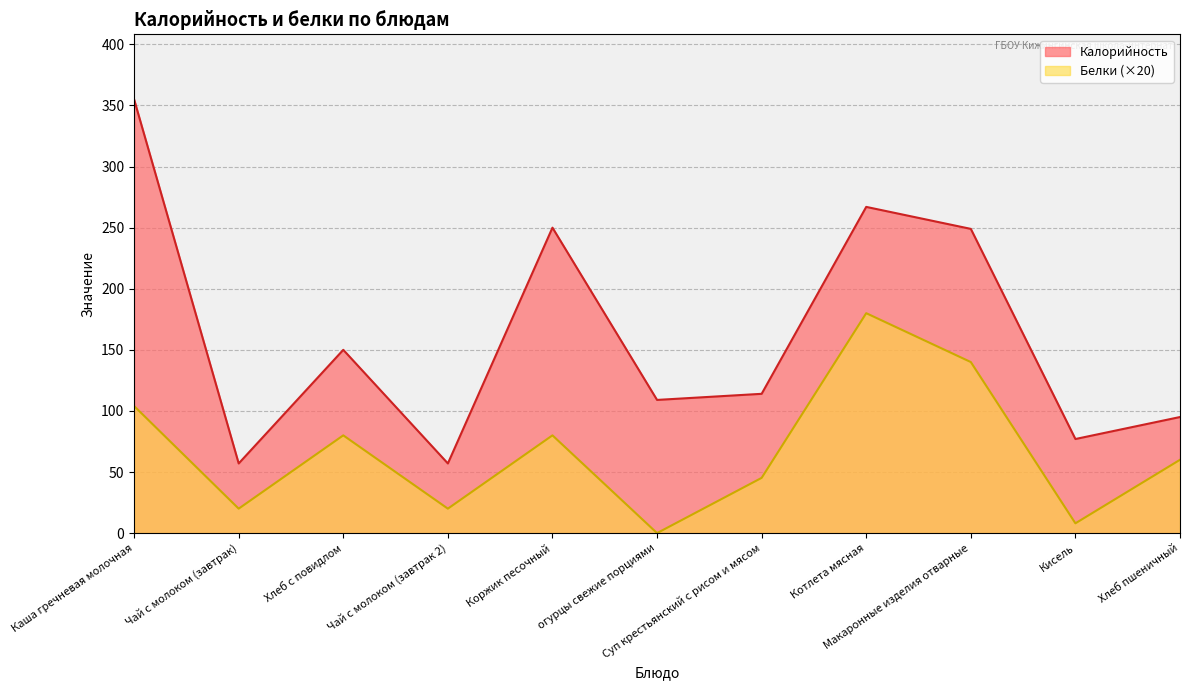

True or false: Калорийность and Белки intersect in this chart.

False